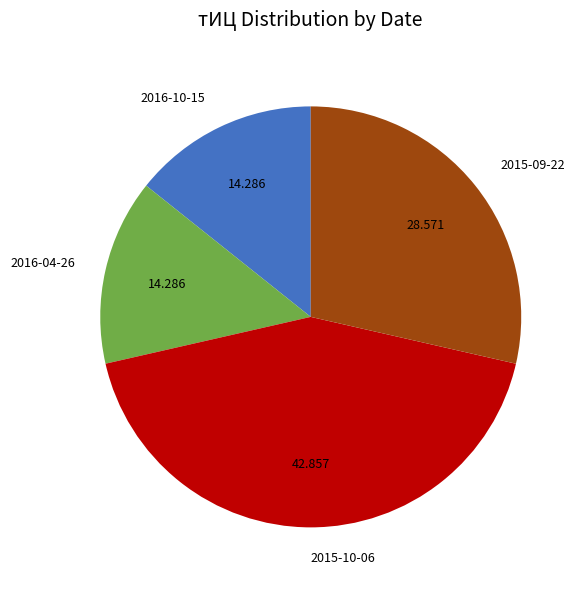

Is there any slice that represents more than half of the pie?

No